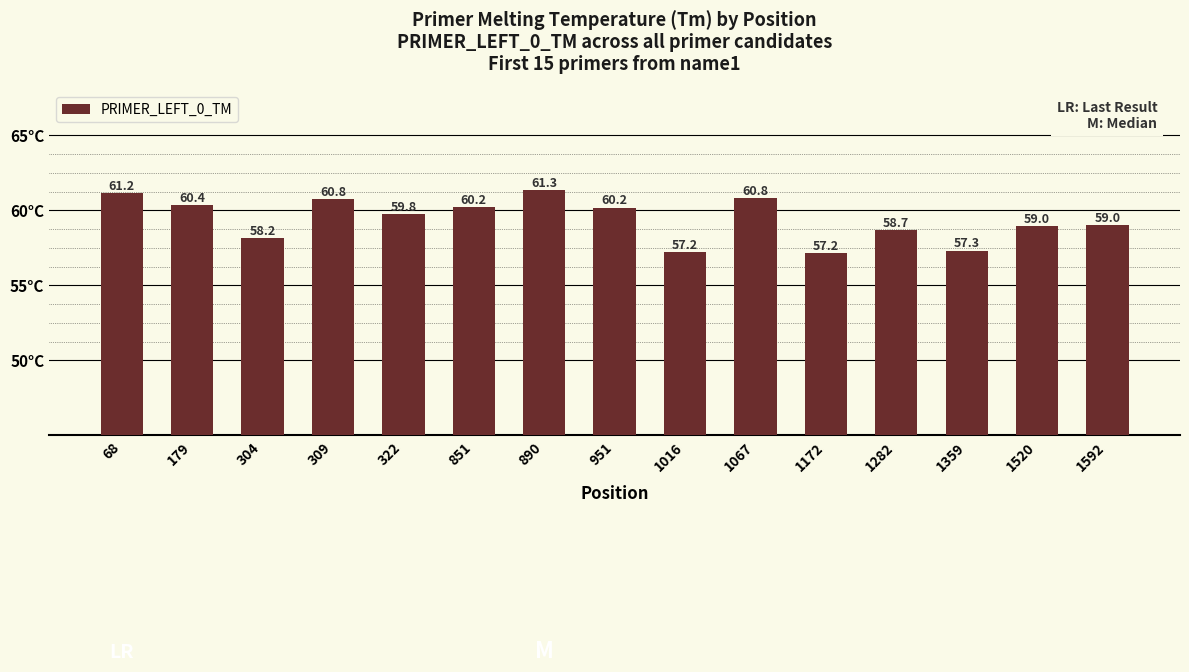

Between 951 and 1172, which is larger?

951